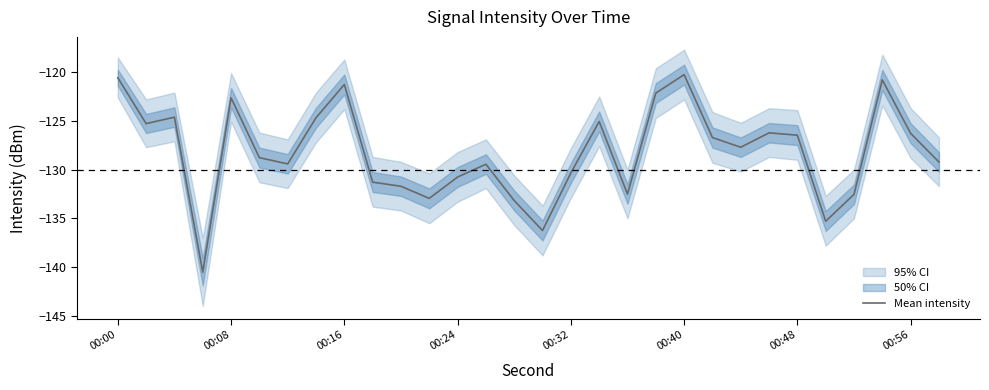

What is the minimum value for Mean intensity?

-140.5